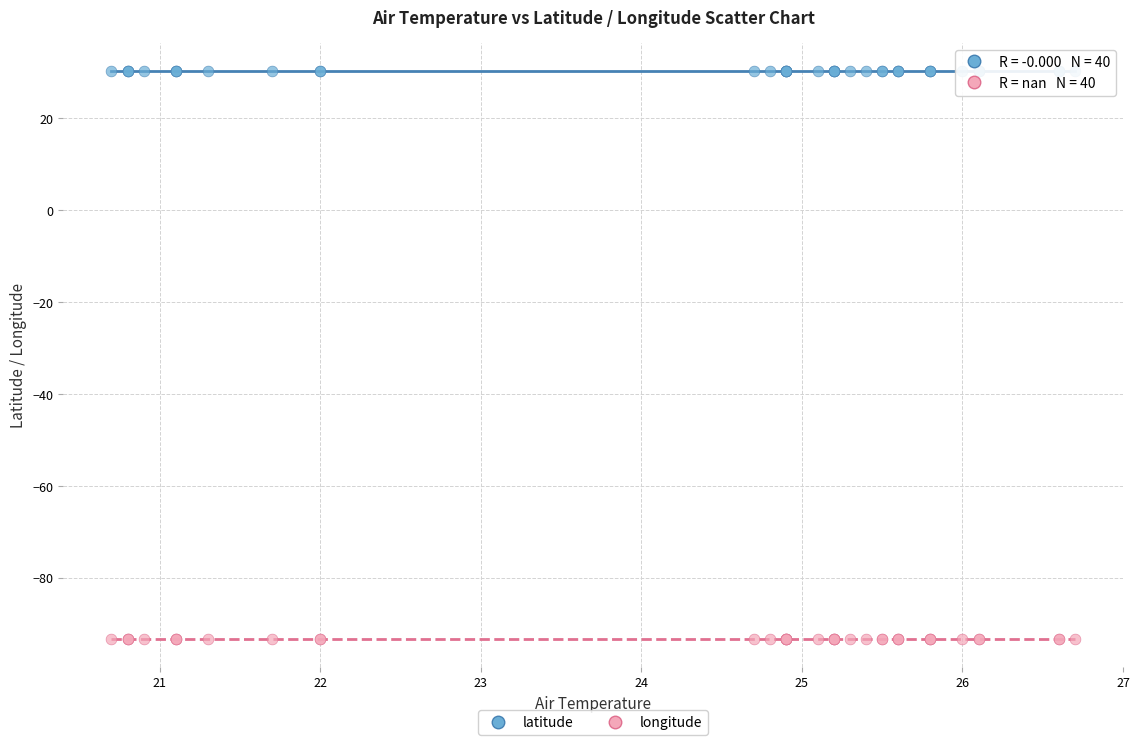

What are all the series names shown in the legend?

latitude, longitude